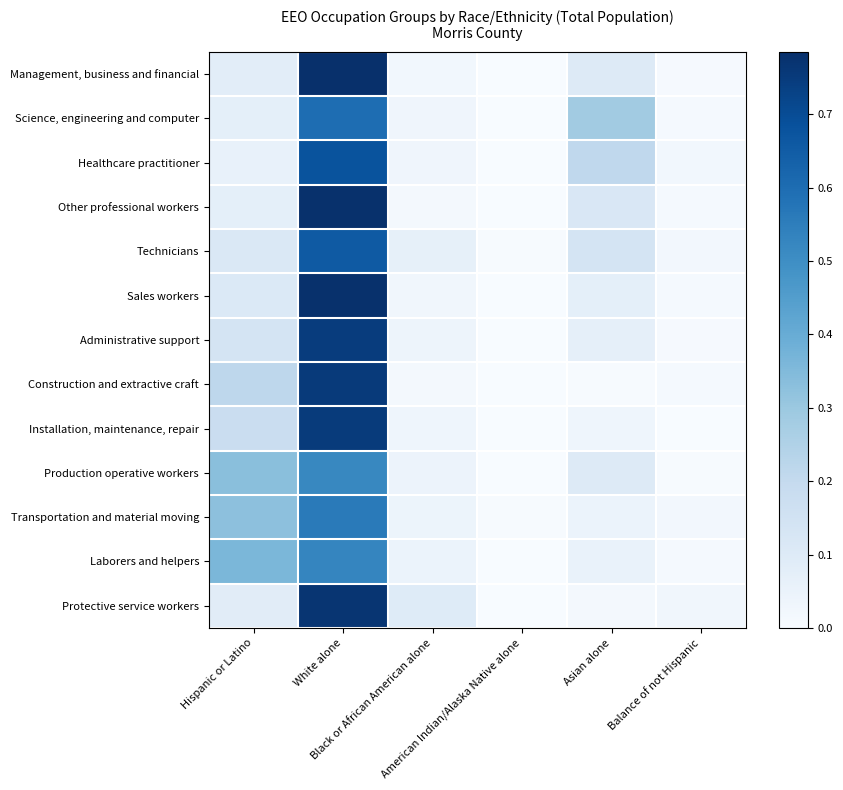

Reading left to right, list all the values displayed in this chart.

Management, business and financial: Hispanic or Latino=0.1	White alone=0.8	Black or African American alone=0.0	American Indian/Alaska Native alone=0.0	Asian alone=0.1	Balance of not Hispanic=0.0
Science, engineering and computer: Hispanic or Latino=0.1	White alone=0.6	Black or African American alone=0.0	American Indian/Alaska Native alone=0.0	Asian alone=0.3	Balance of not Hispanic=0.0
Healthcare practitioner: Hispanic or Latino=0.1	White alone=0.7	Black or African American alone=0.0	American Indian/Alaska Native alone=0.0	Asian alone=0.2	Balance of not Hispanic=0.0
Other professional workers: Hispanic or Latino=0.1	White alone=0.8	Black or African American alone=0.0	American Indian/Alaska Native alone=0.0	Asian alone=0.1	Balance of not Hispanic=0.0
Technicians: Hispanic or Latino=0.1	White alone=0.7	Black or African American alone=0.1	American Indian/Alaska Native alone=0.0	Asian alone=0.1	Balance of not Hispanic=0.0
Sales workers: Hispanic or Latino=0.1	White alone=0.8	Black or African American alone=0.0	American Indian/Alaska Native alone=0.0	Asian alone=0.1	Balance of not Hispanic=0.0
Administrative support: Hispanic or Latino=0.1	White alone=0.7	Black or African American alone=0.0	American Indian/Alaska Native alone=0.0	Asian alone=0.1	Balance of not Hispanic=0.0
Construction and extractive craft: Hispanic or Latino=0.2	White alone=0.8	Black or African American alone=0.0	American Indian/Alaska Native alone=0.0	Asian alone=0.0	Balance of not Hispanic=0.0
Installation, maintenance, repair: Hispanic or Latino=0.2	White alone=0.7	Black or African American alone=0.0	American Indian/Alaska Native alone=0.0	Asian alone=0.0	Balance of not Hispanic=0.0
Production operative workers: Hispanic or Latino=0.3	White alone=0.5	Black or African American alone=0.0	American Indian/Alaska Native alone=0.0	Asian alone=0.1	Balance of not Hispanic=0.0
Transportation and material moving: Hispanic or Latino=0.3	White alone=0.6	Black or African American alone=0.0	American Indian/Alaska Native alone=0.0	Asian alone=0.0	Balance of not Hispanic=0.0
Laborers and helpers: Hispanic or Latino=0.4	White alone=0.5	Black or African American alone=0.0	American Indian/Alaska Native alone=0.0	Asian alone=0.1	Balance of not Hispanic=0.0
Protective service workers: Hispanic or Latino=0.1	White alone=0.8	Black or African American alone=0.1	American Indian/Alaska Native alone=0.0	Asian alone=0.0	Balance of not Hispanic=0.0